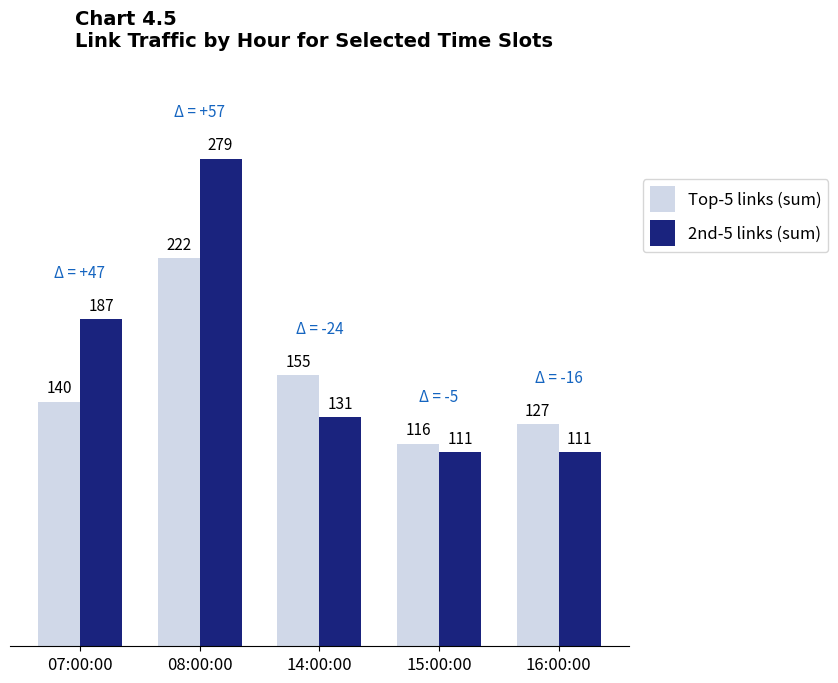

At which label does 2nd-5 links (sum) reach its peak?

08:00:00